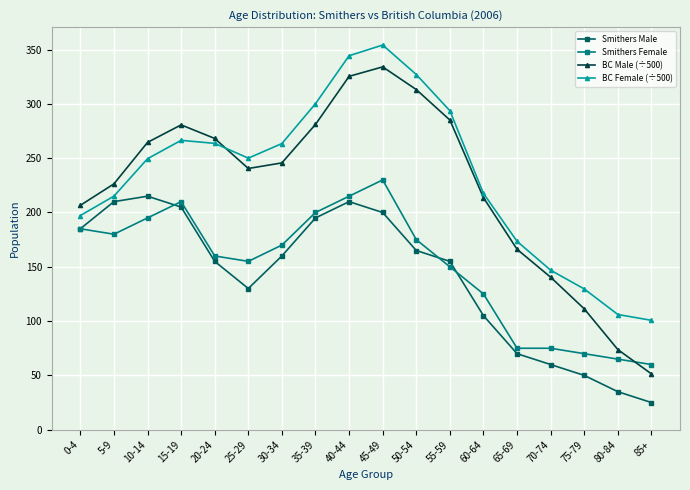

List the series in order of their peak value, lowest first.

Smithers Male, Smithers Female, BC Male (÷500), BC Female (÷500)